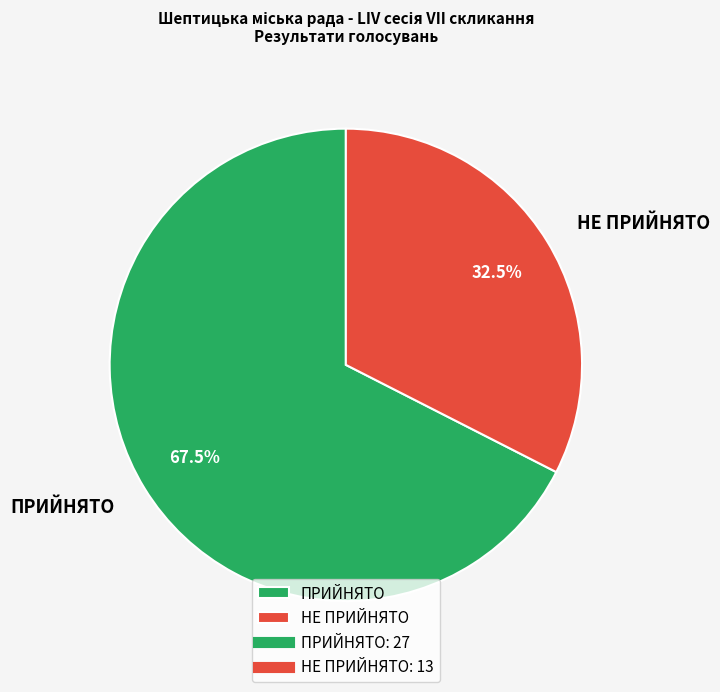

What is the smallest slice in the pie chart?

НЕ ПРИЙНЯТО